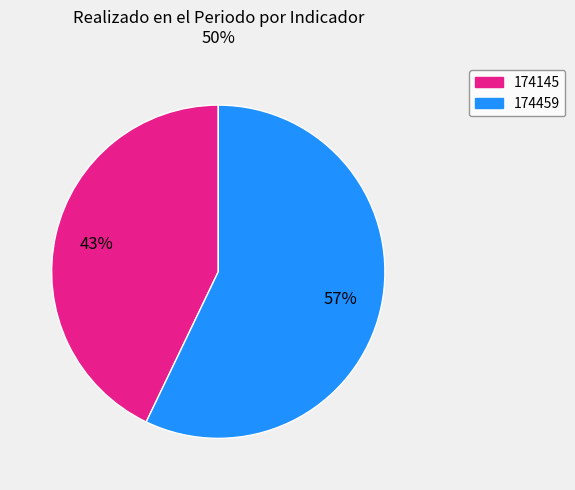

To the nearest percent, what is the difference between the 174459 and 174145 slice percentages?

14%